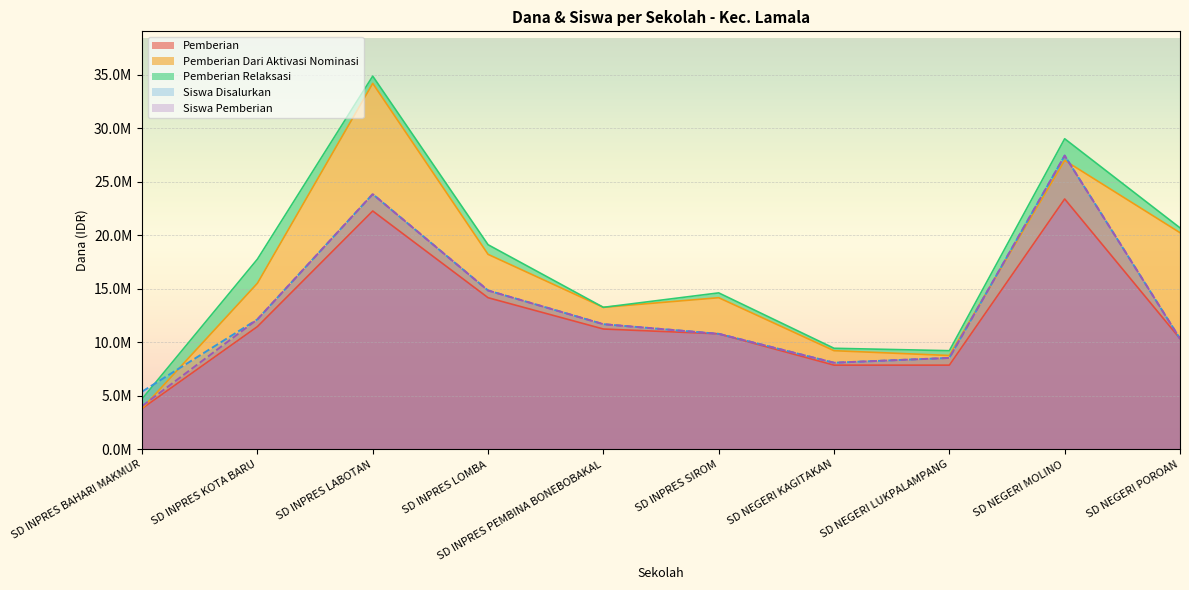

True or false: Siswa Pemberian has a value of 7587581 at SD INPRES LABOTAN.

False